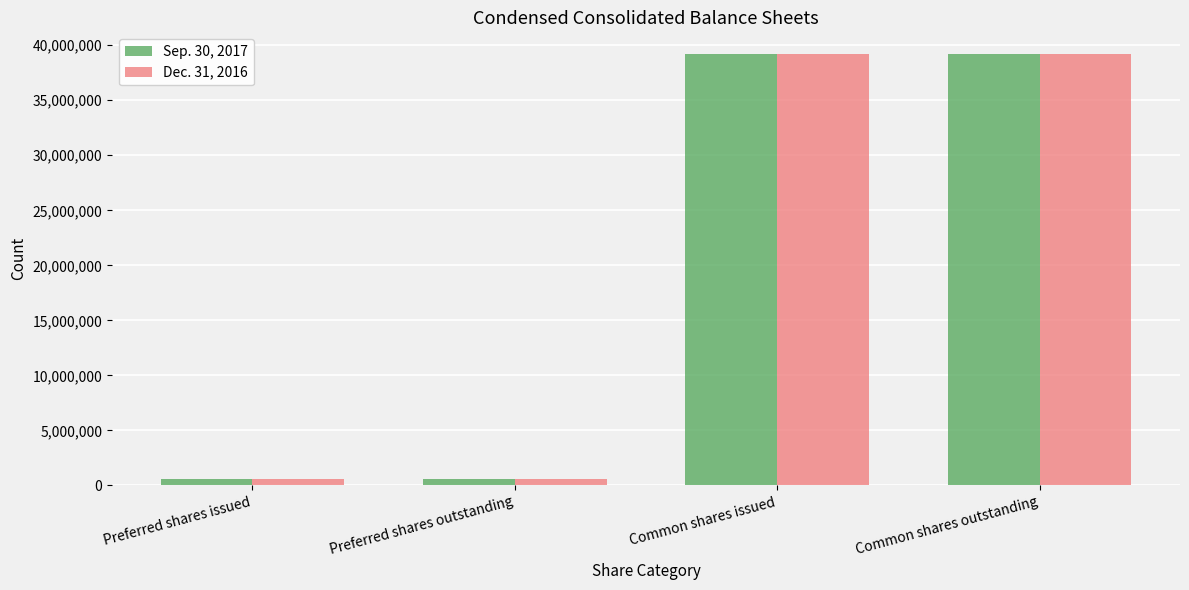

Reading right to left, list all the values displayed in this chart.

Sep. 30, 2017: 39216665	39216665	600000	600000
Dec. 31, 2016: 39216665	39216665	600000	600000